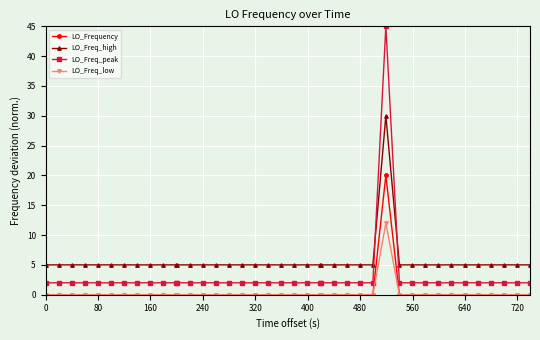

What is the sum of all LO_Frequency values?

20.0